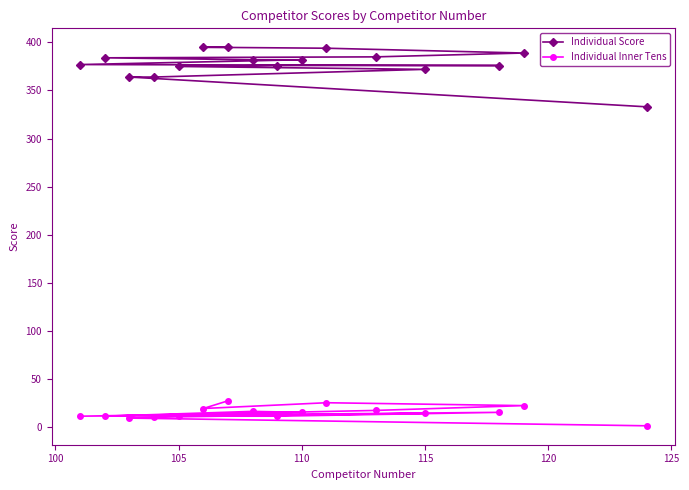

What is the maximum value for Individual Inner Tens?

27